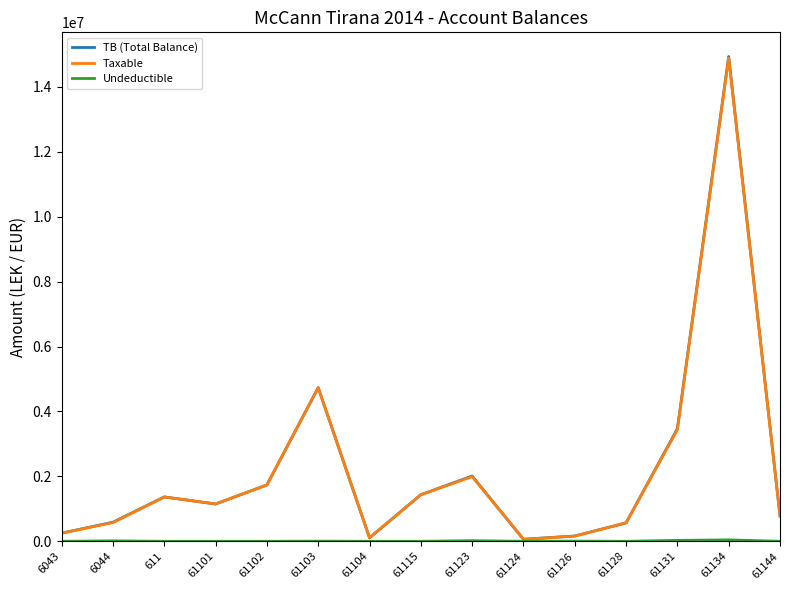

How many distinct data groups are displayed?

3